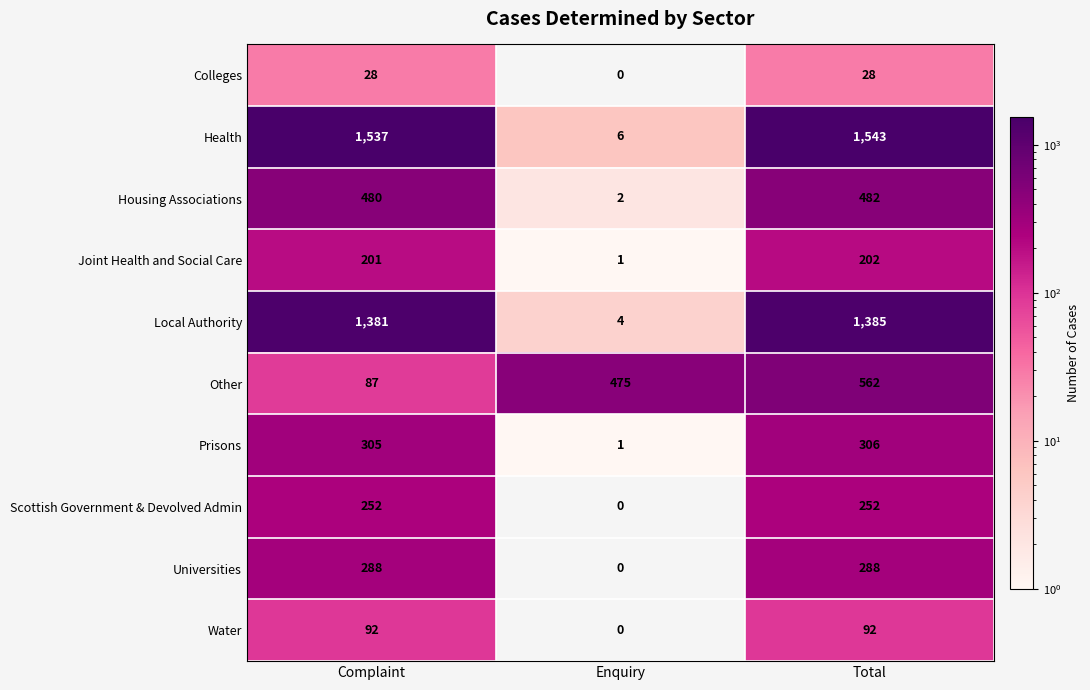

How many series are shown in this chart?

10